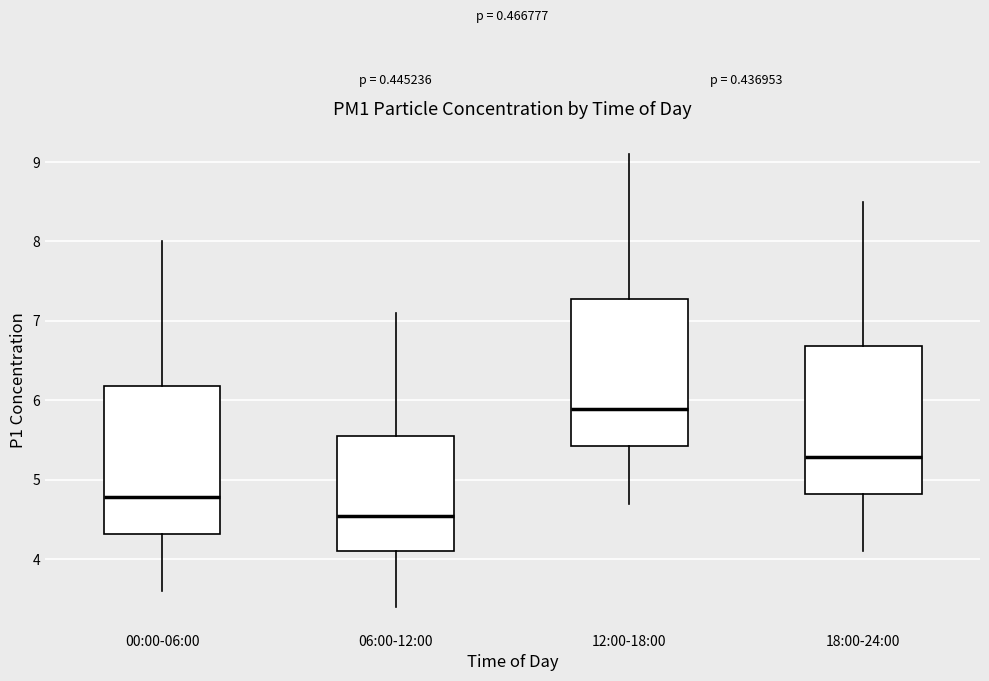

Where does the upper whisker of the box for 06:00-12:00 end on the y-axis? The values are not printed on the chart, so give them approximately, as read against the axis.

7.1